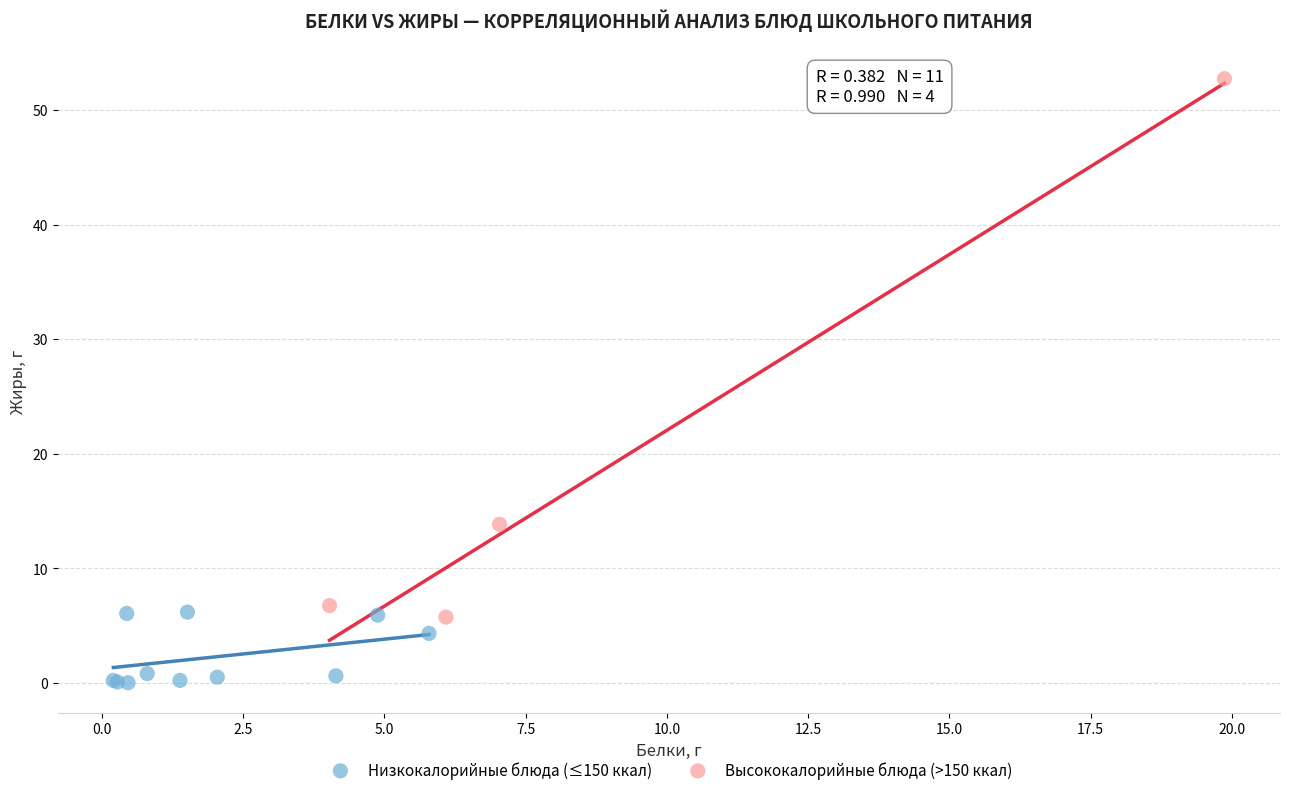

Which series reaches the maximum Y coordinate?

Высококалорийные блюда (>150 ккал)